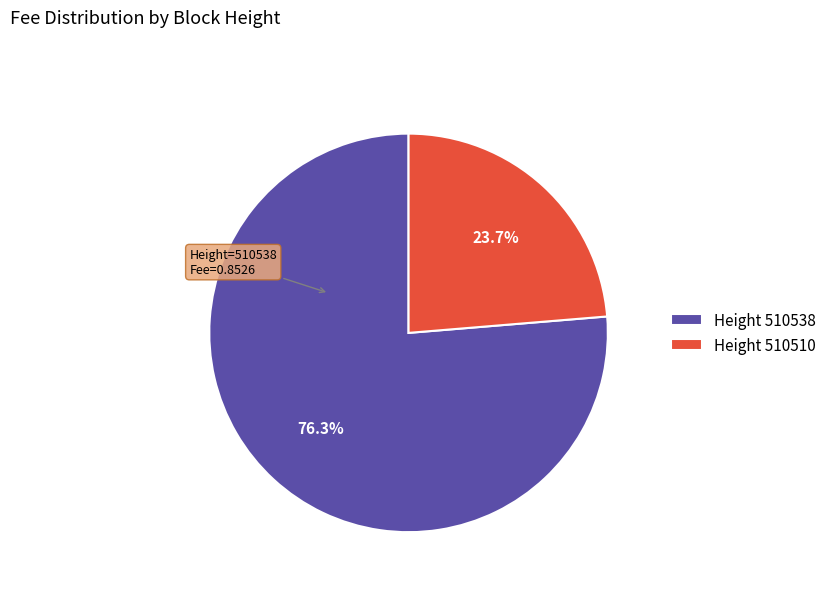

Count the number of slices in the pie.

2